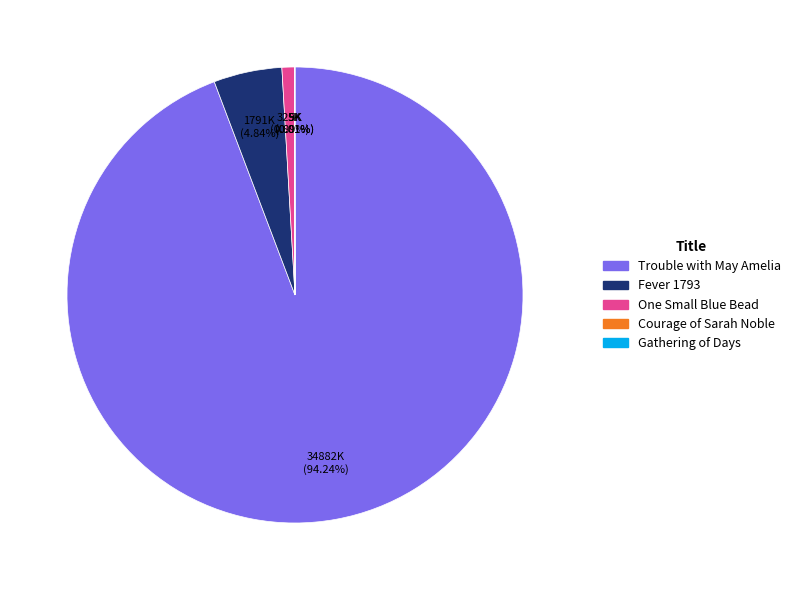

Which category has the biggest portion of the pie?

Trouble with May Amelia